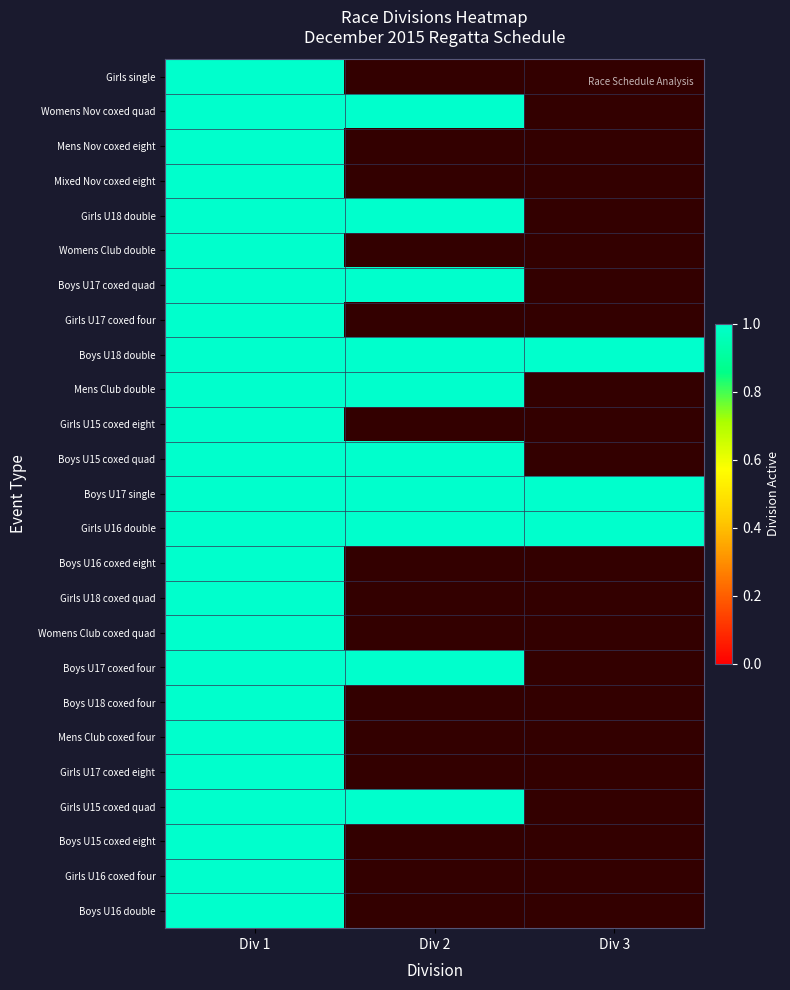

At which label is the value closest to 2?

1